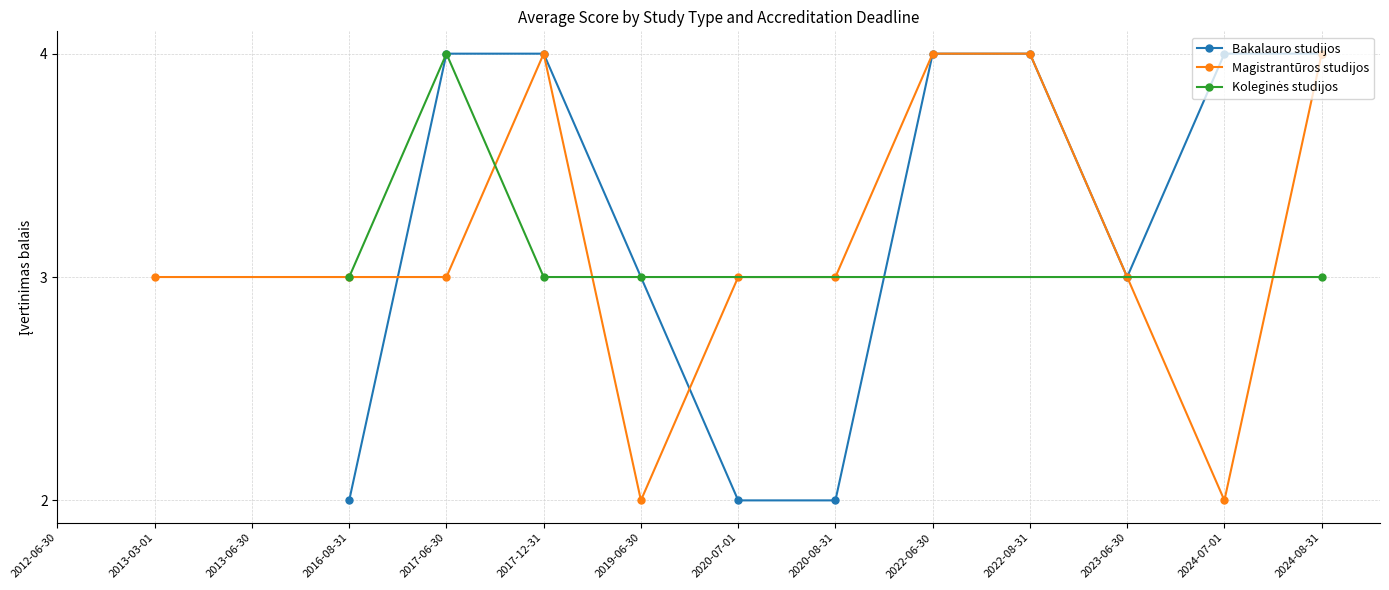

How many interior local peaks does the Magistrantūros studijos series have?

2